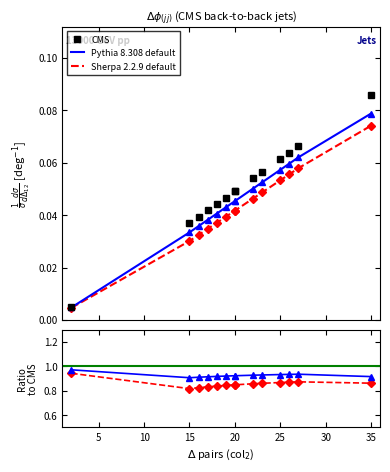

True or false: Sherpa 2.2.9 default and CMS cross at least once.

False